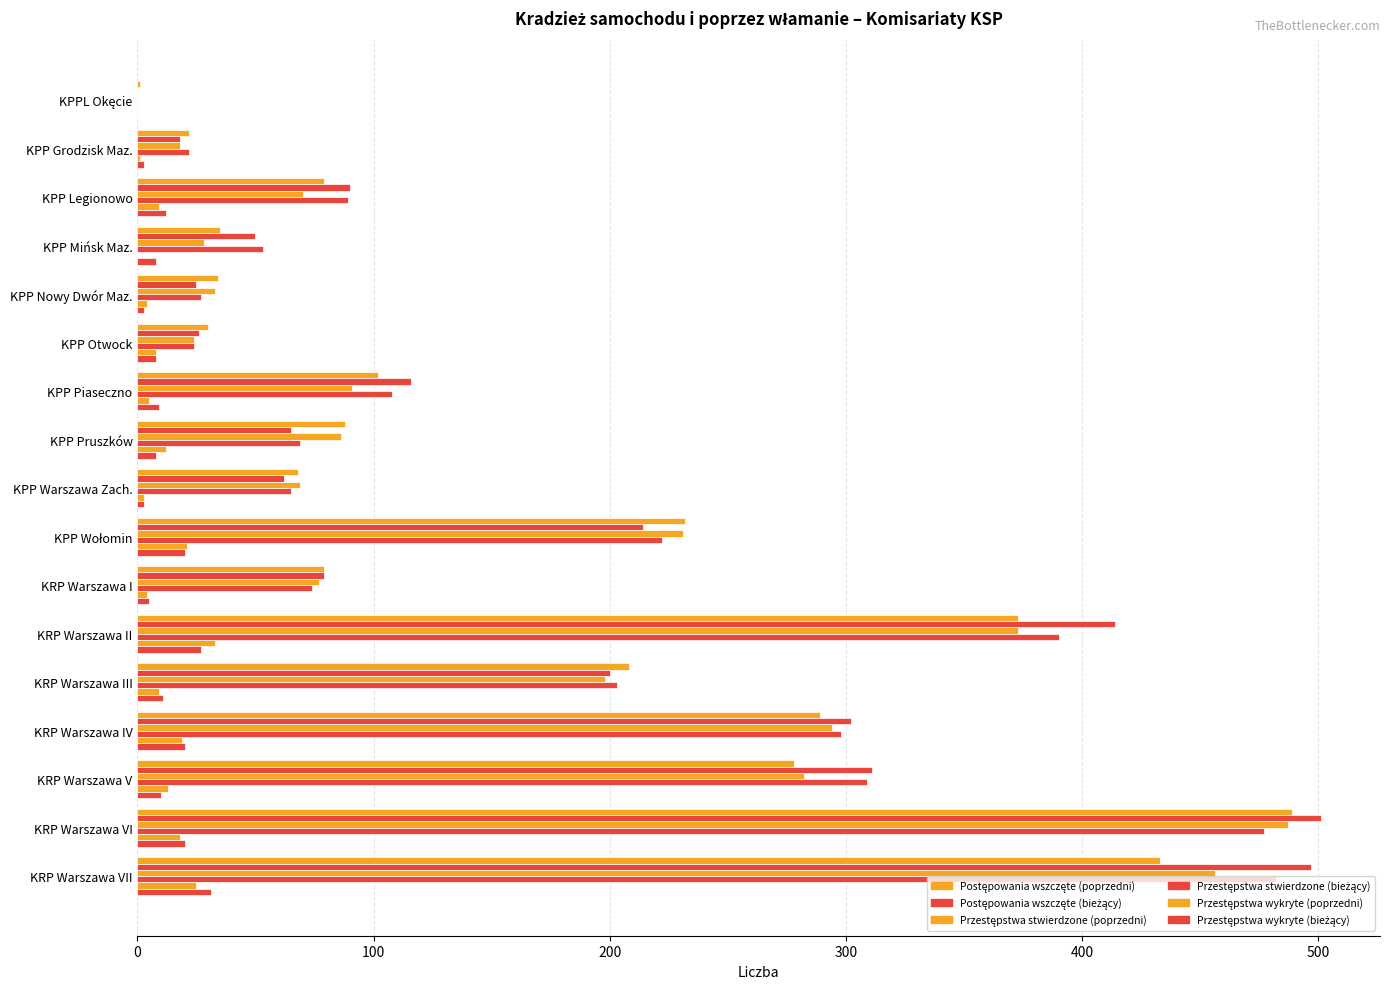

Count the number of data series in this chart.

6